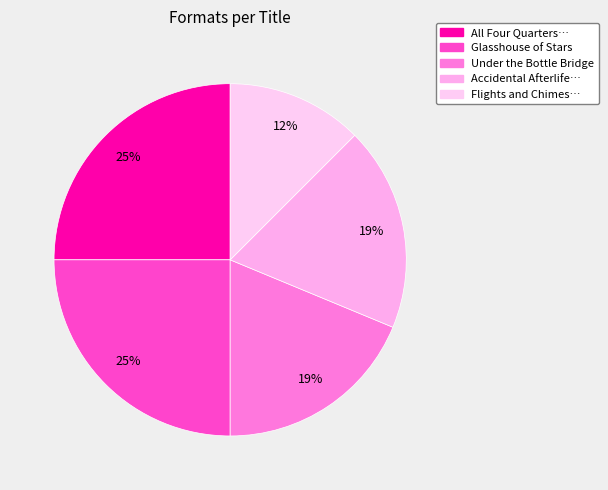

How many segments does this pie chart have?

5